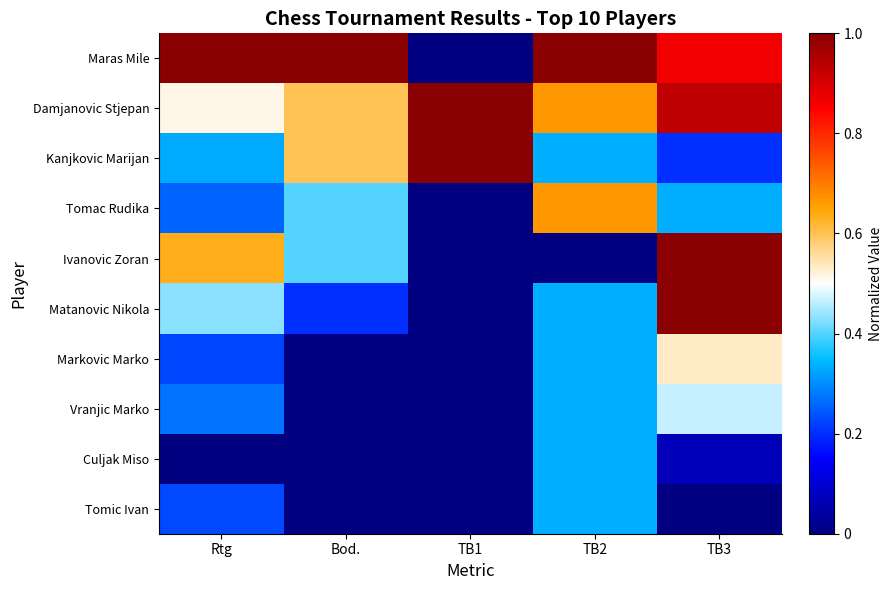

How many data points does each series have?

5